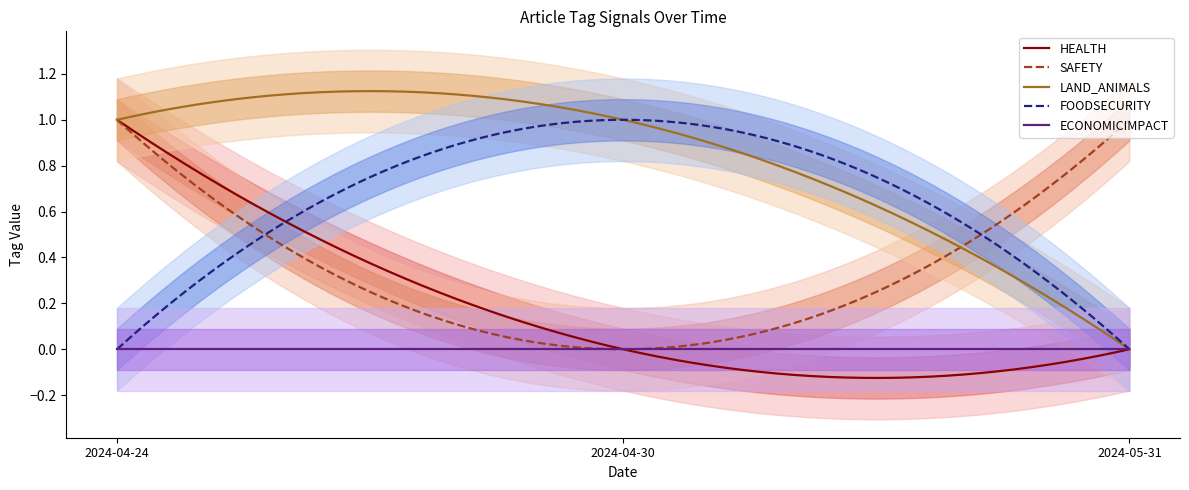

Rank the categories by SAFETY value from lowest to highest.

2024-04-30, 2024-04-24, 2024-05-31